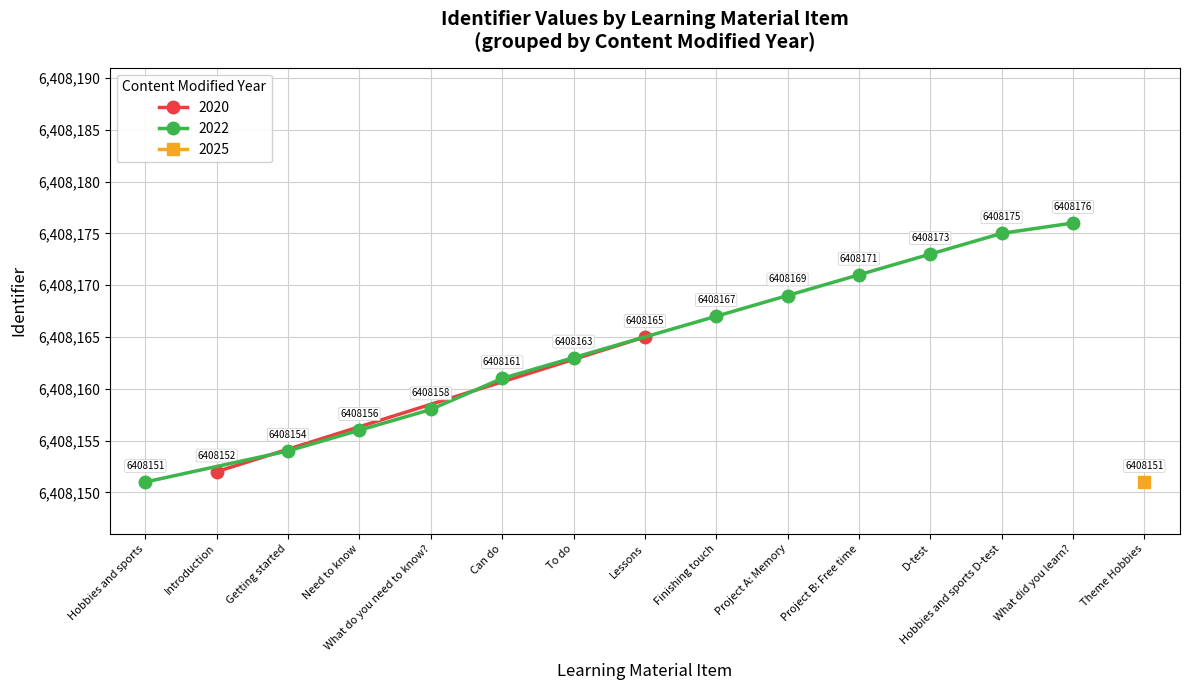

At which label does 2022 reach its minimum?

Hobbies and sports